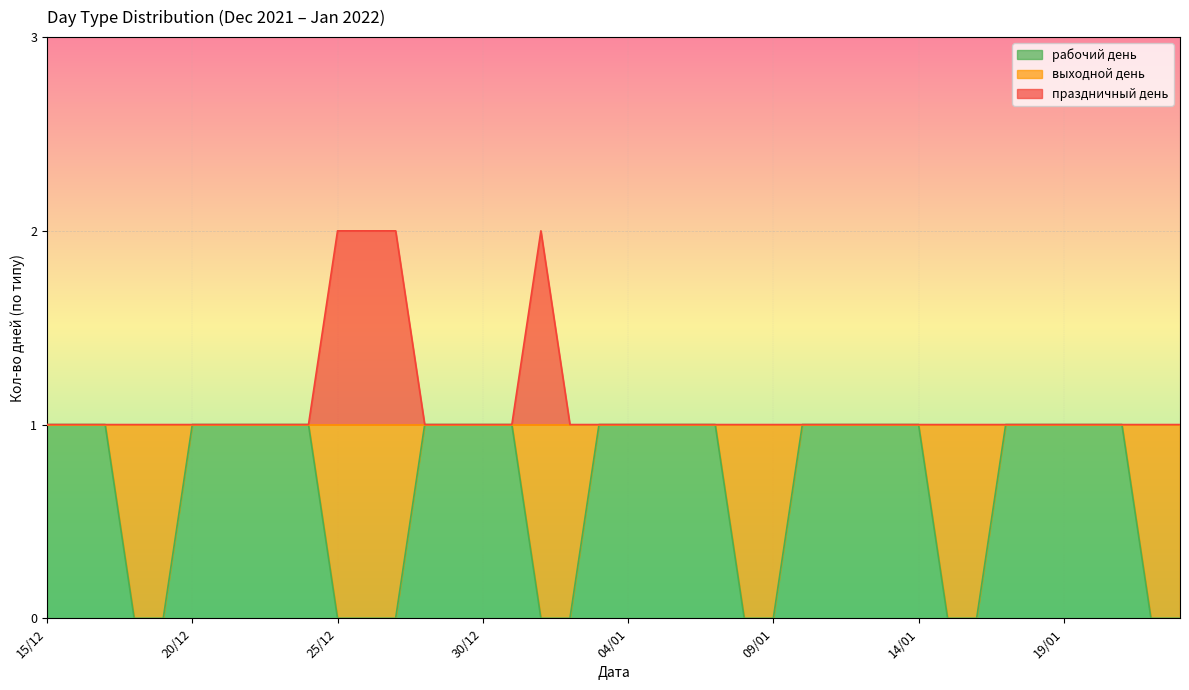

What position from the right is 07/01?

17